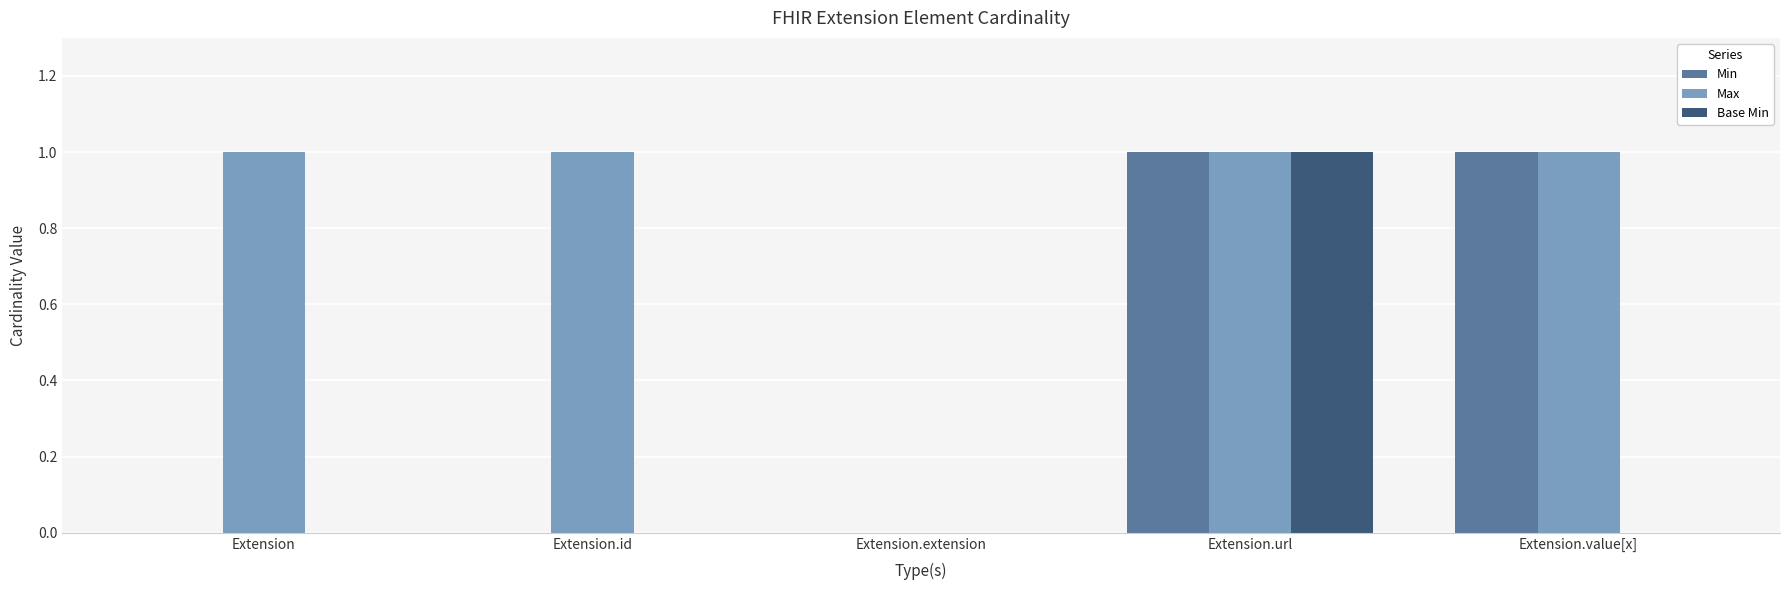

Is the value of Max at Extension.url greater than the value of Min at Extension?

Yes